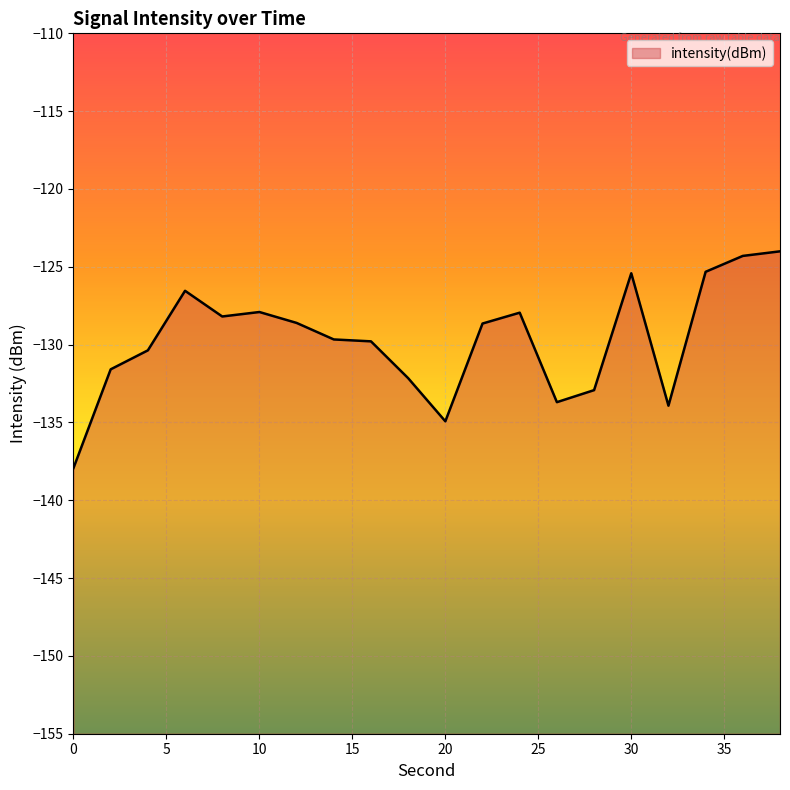

How many distinct data groups are displayed?

1